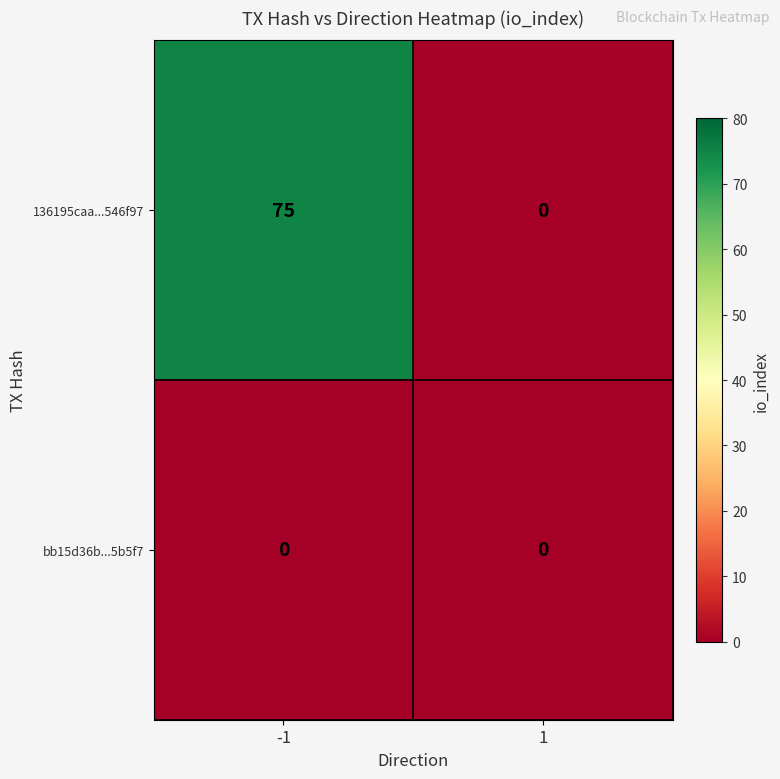

Between -1 and 1, which series saw the biggest shift?

136195caa...546f97